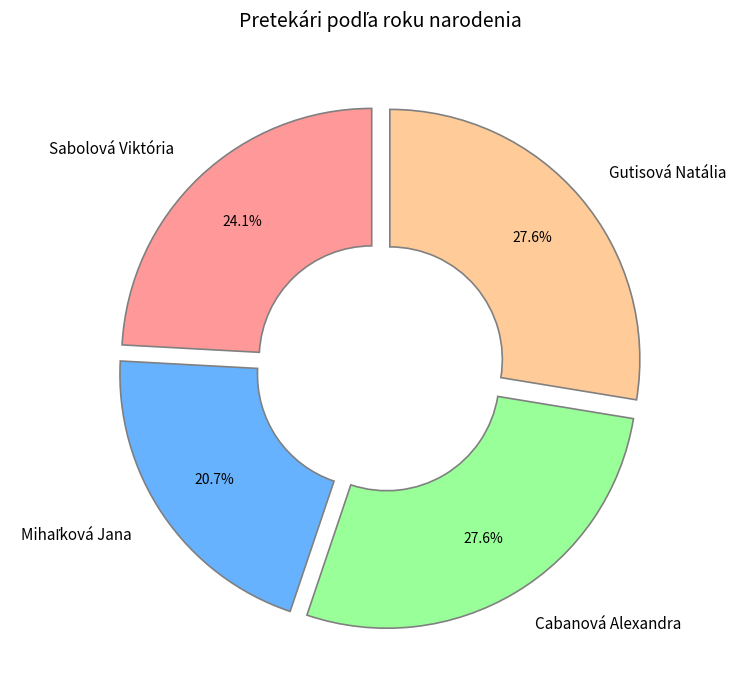

True or false: Gutisová Natália accounts for 34% of the total.

False